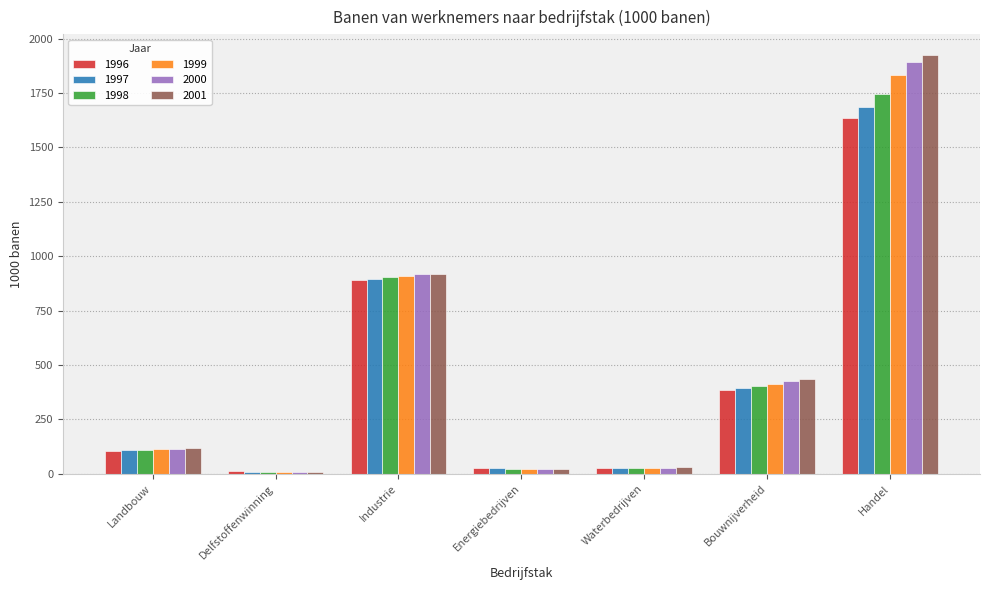

The 2001 series shows 141.7 at Bouwnijverheid. True or false?

False